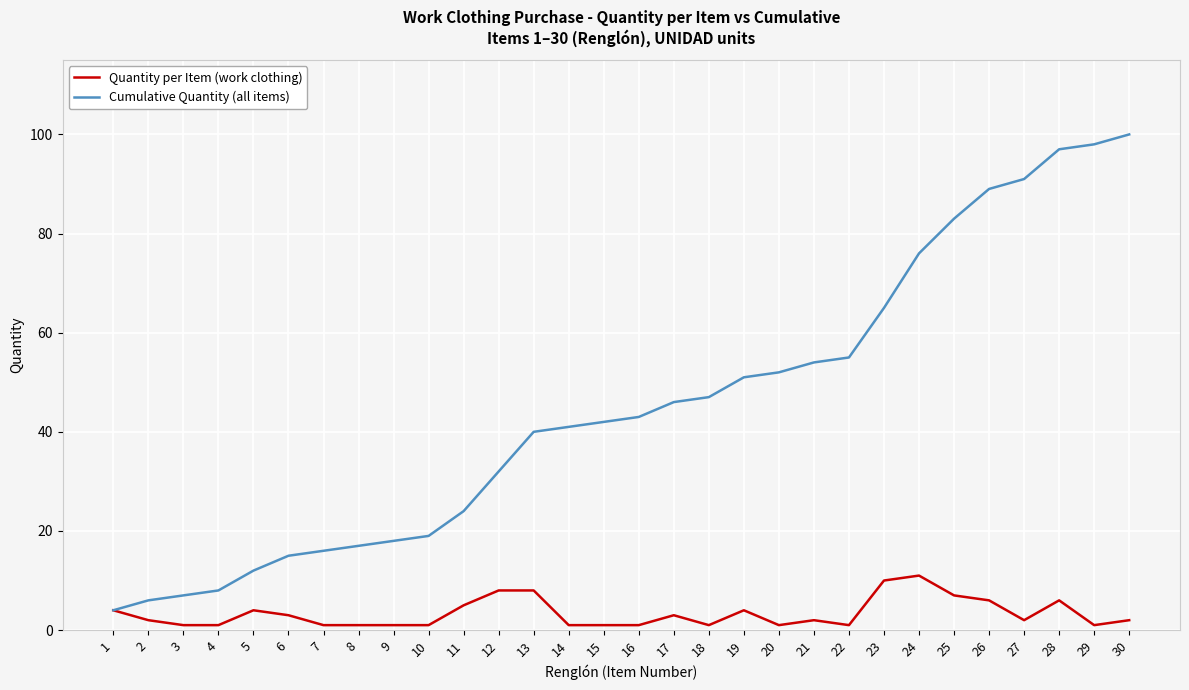

What are all the series names shown in the legend?

Quantity per Item (work clothing), Cumulative Quantity (all items)